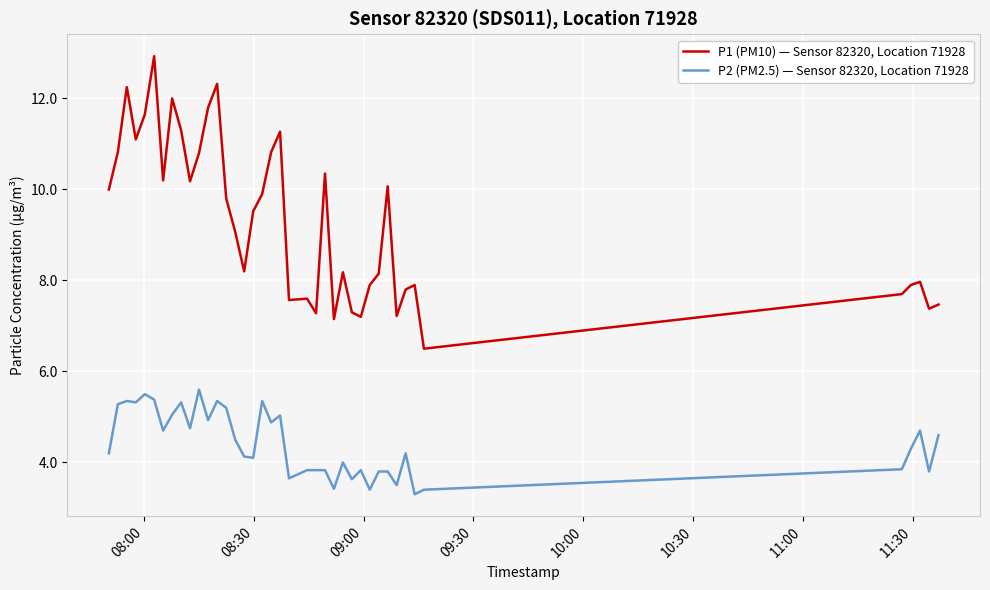

Which series has the largest range (max minus min)?

P1 (PM10) — Sensor 82320, Location 71928